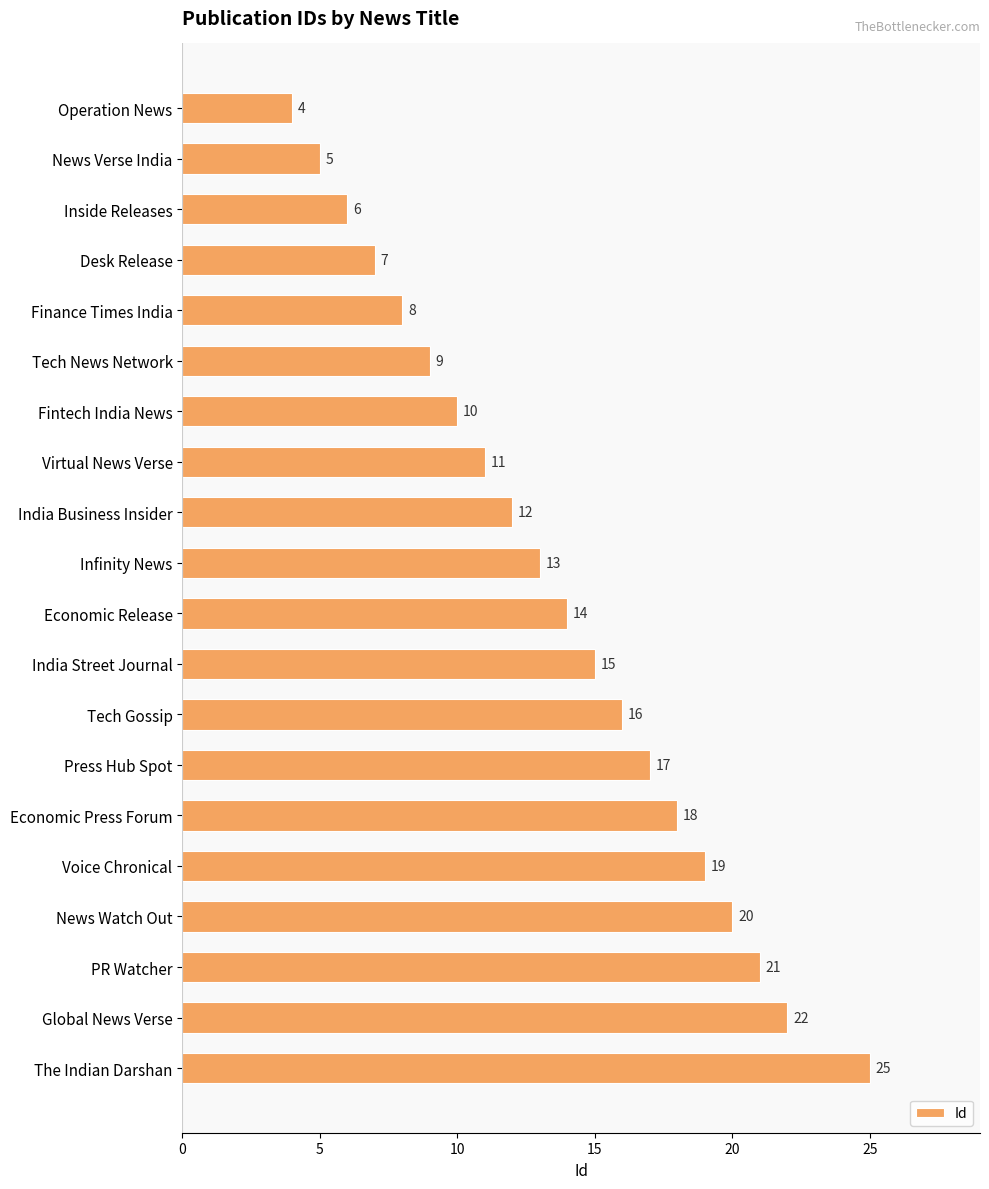

How many series are shown in this chart?

1